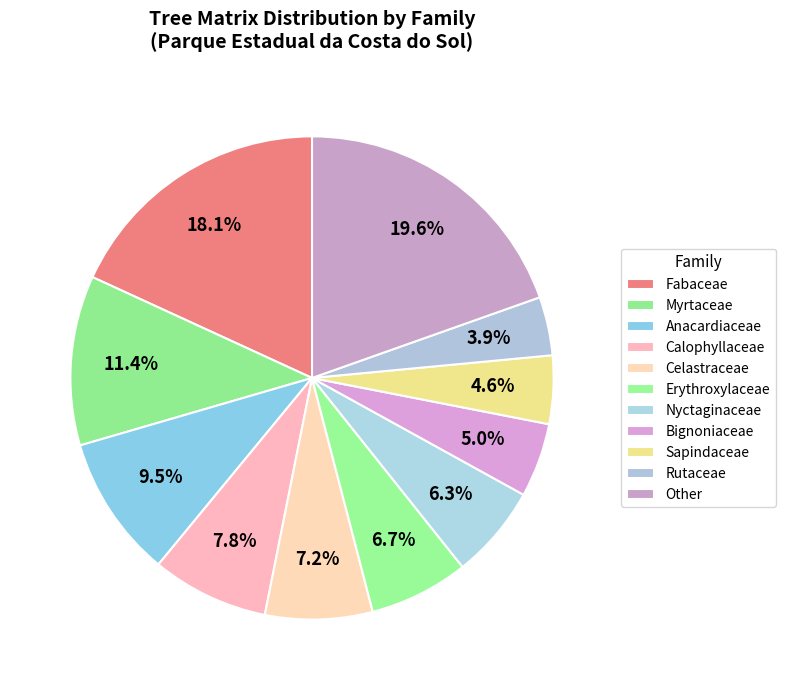

How many segments does this pie chart have?

11